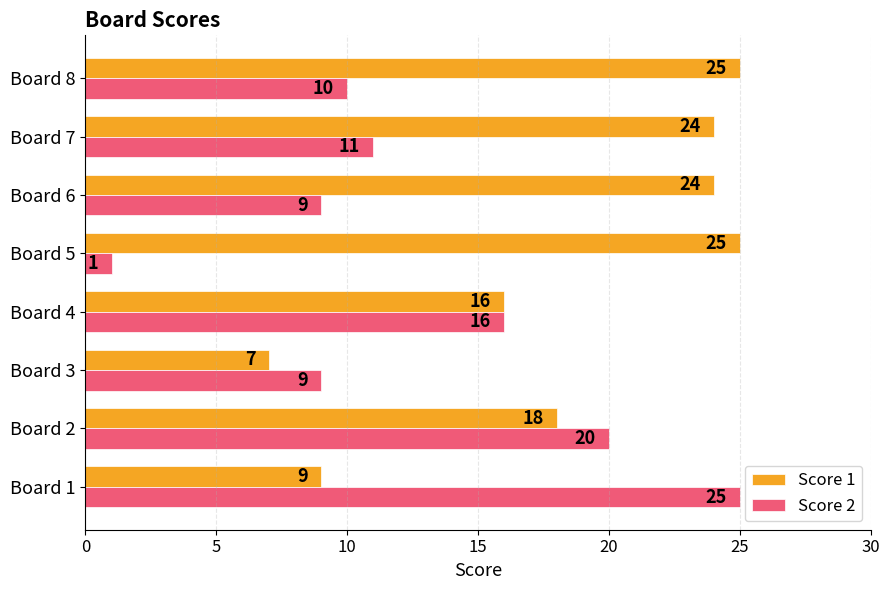

Rank the series by their average value, from highest to lowest.

Score 1, Score 2